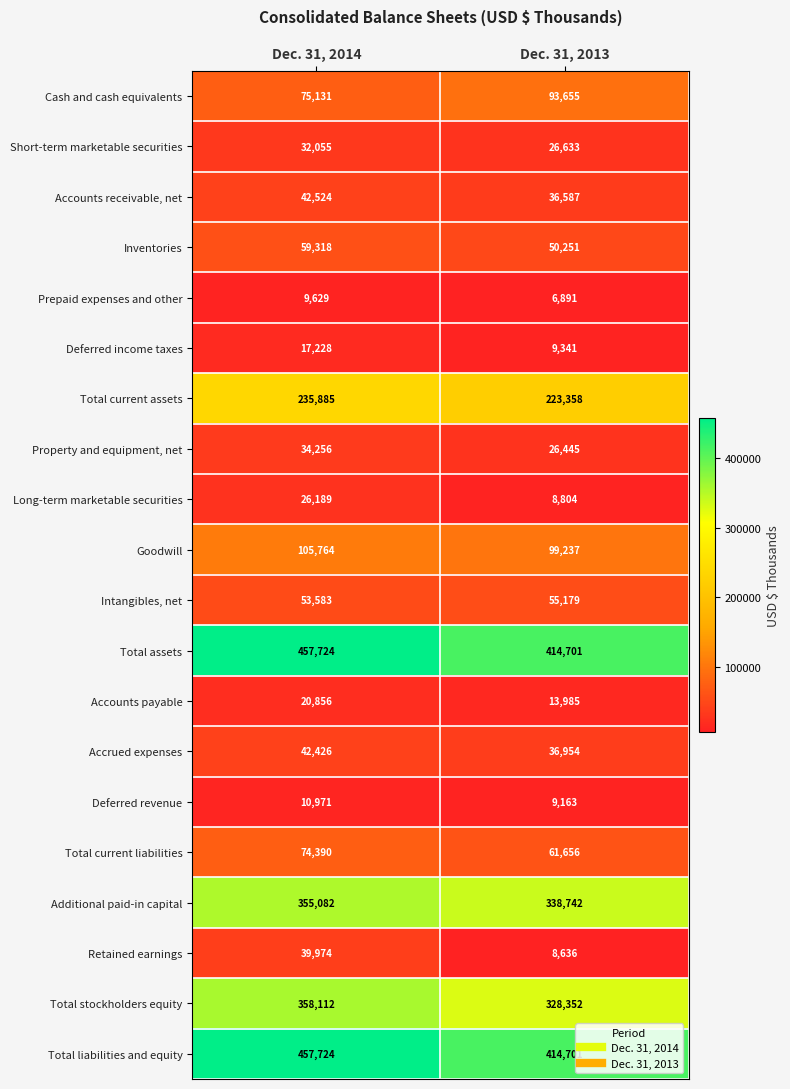

Count the number of data series in this chart.

20